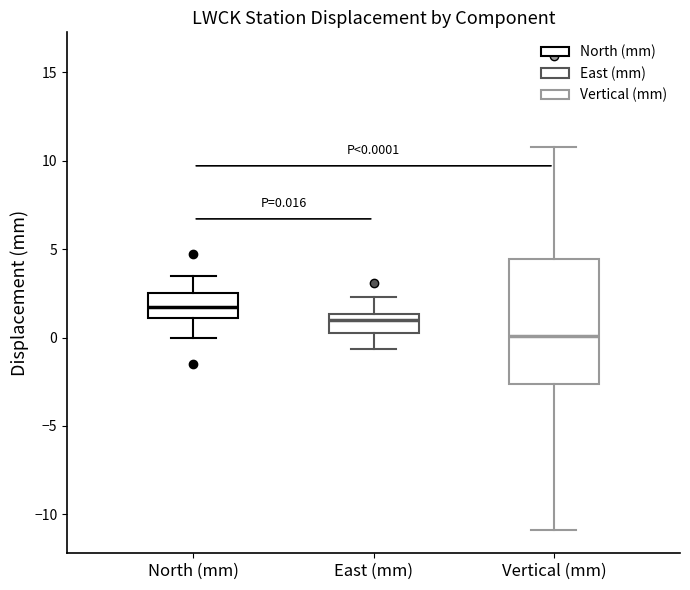

Comparing the boxes themselves (not the whiskers), which one is the tallest?

Vertical (mm)